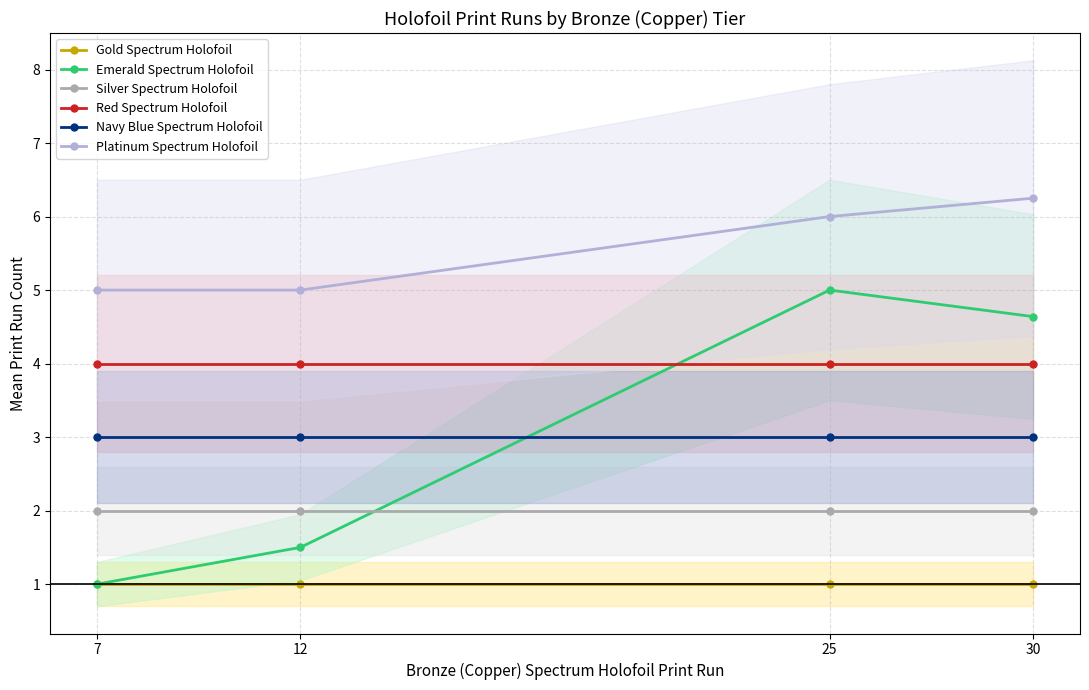

At which category is the sum across all series the highest?

25